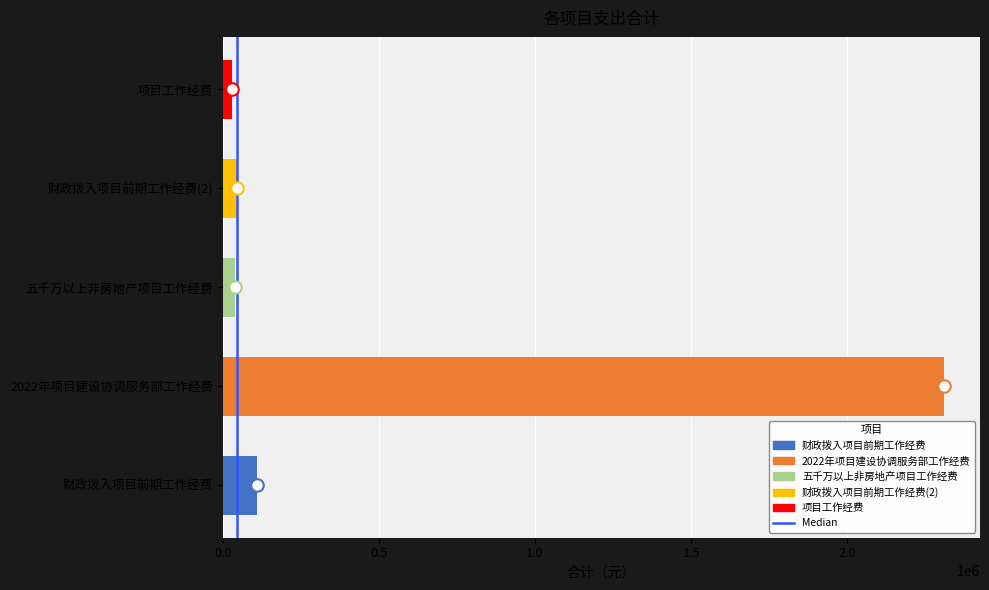

Approximately how many times larger is the value at 2022年项目建设协调服务部工作经费 compared to 财政拨入项目前期工作经费(2)?

51.7